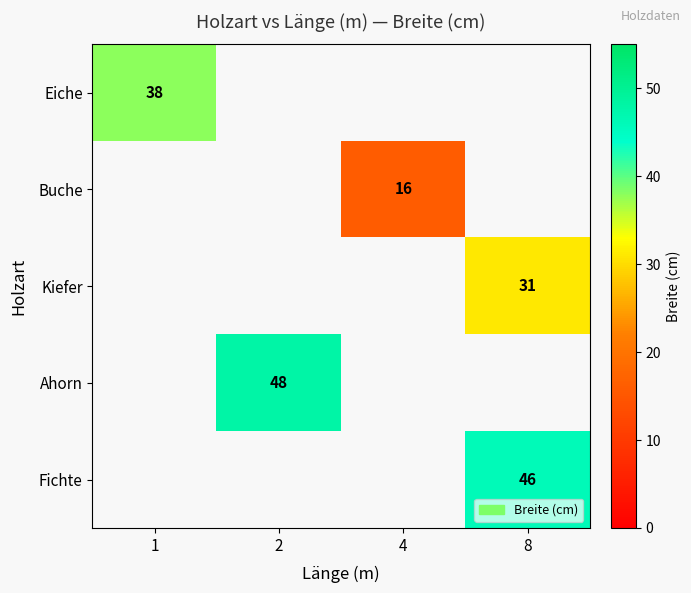

What is the smallest value displayed?

16.0